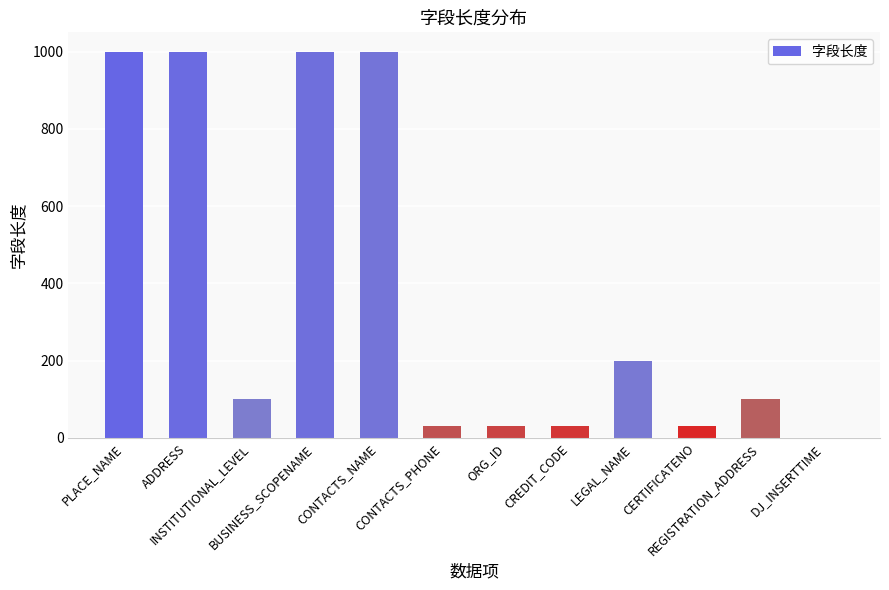

True or false: the data shows 316 at LEGAL_NAME.

False